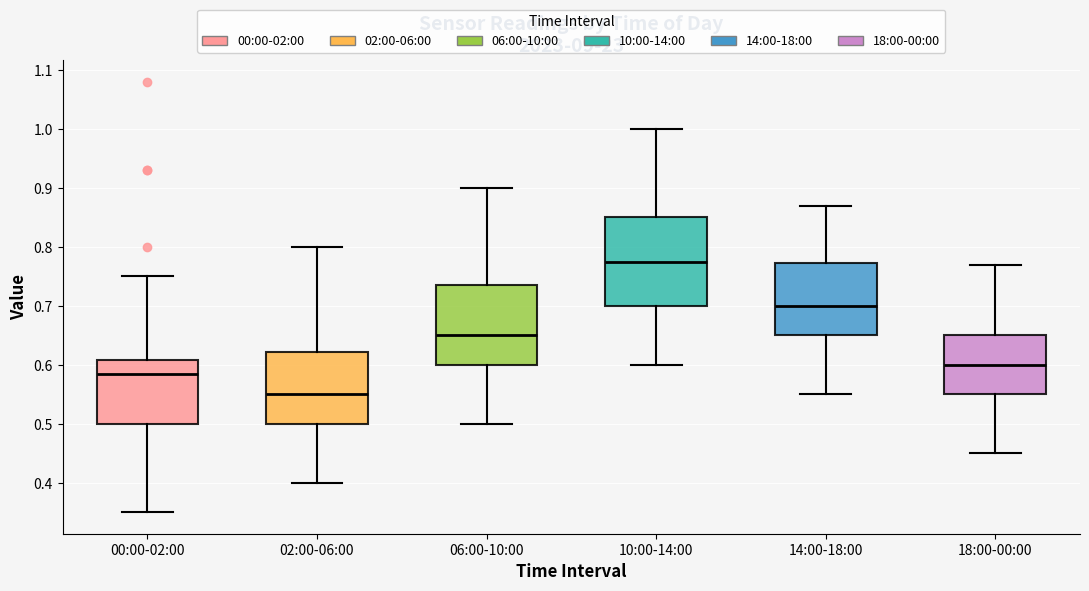

Which box's median line is the highest?

10:00-14:00